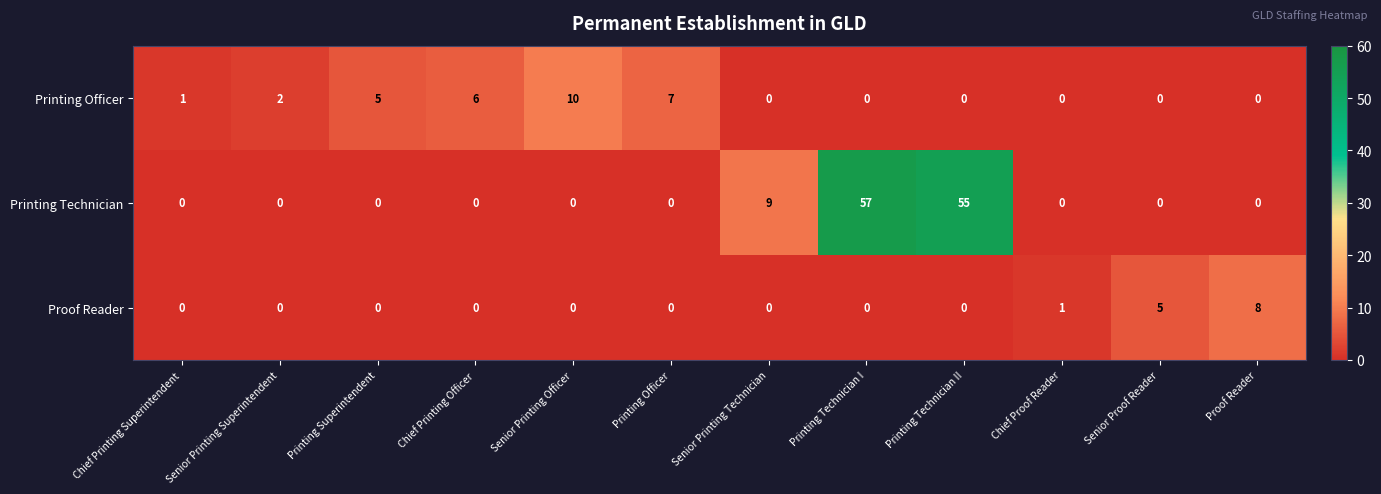

The Printing Officer series shows 0 at Printing Technician I. True or false?

True